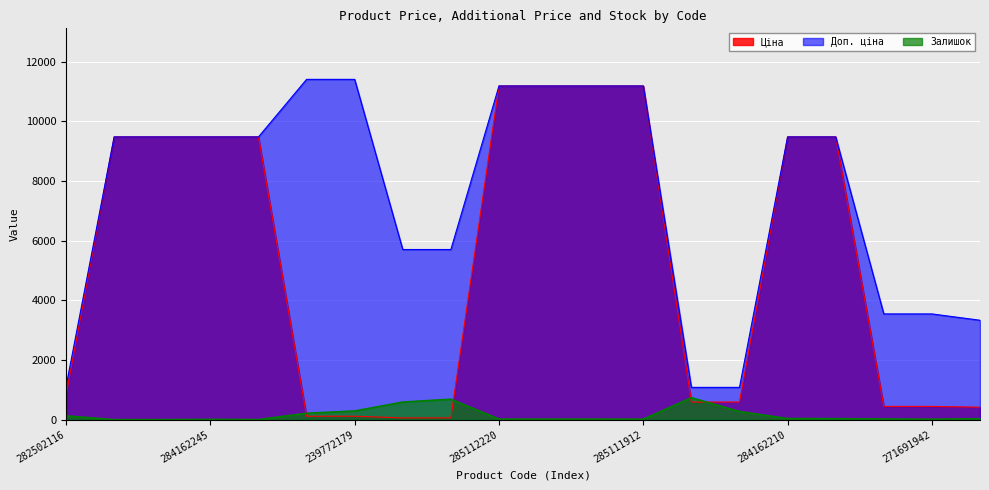

What is the label of the 2nd point from the right?

271691942